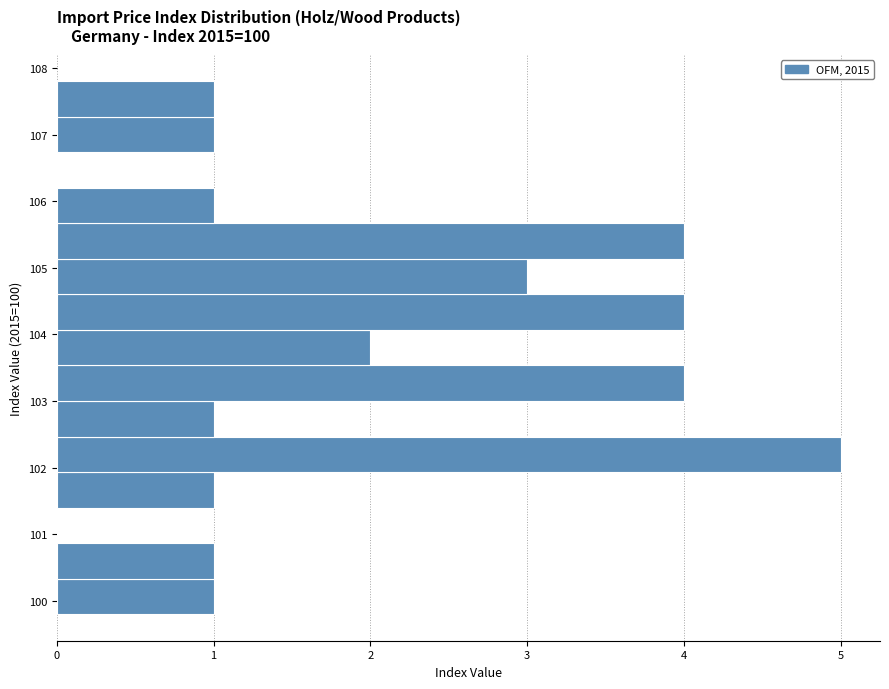

Over which range of the y-axis is the bar longest?

101.9 to 102.5